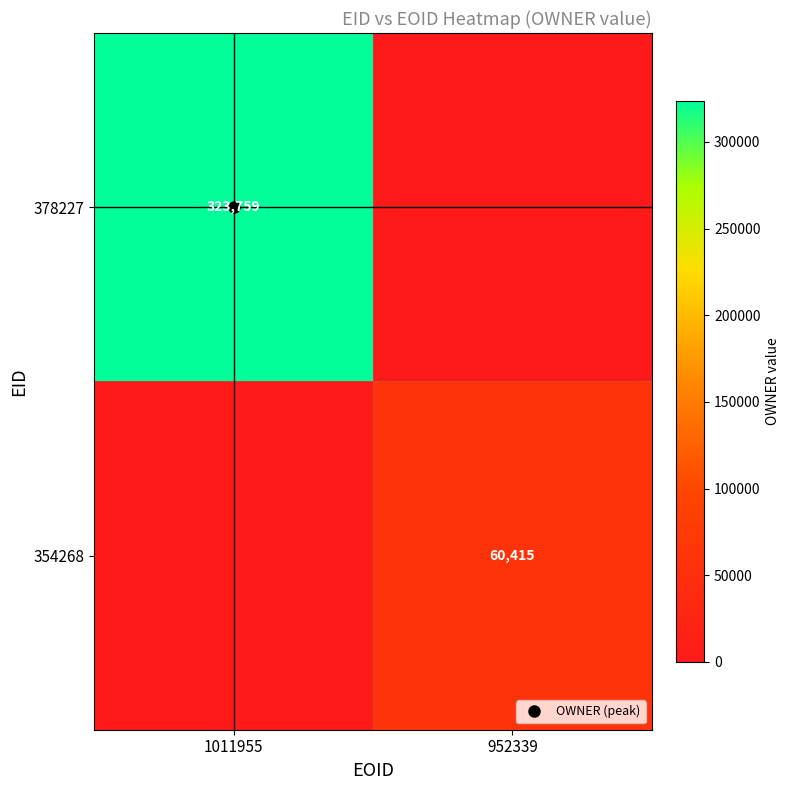

Which series has the largest total across all categories?

378227